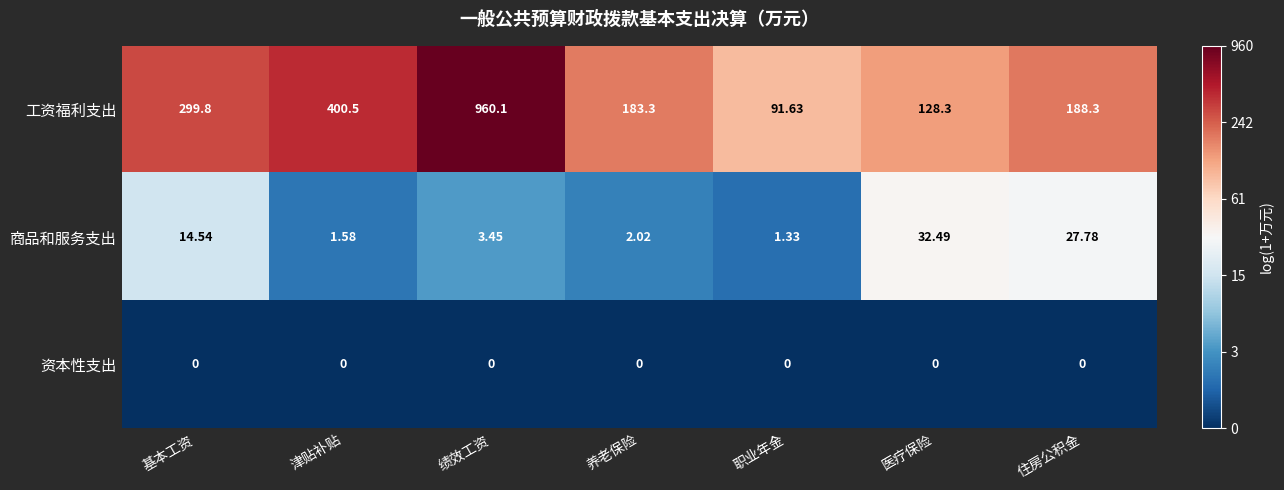

At 绩效工资, list the series in order from largest to smallest.

工资福利支出, 商品和服务支出, 资本性支出